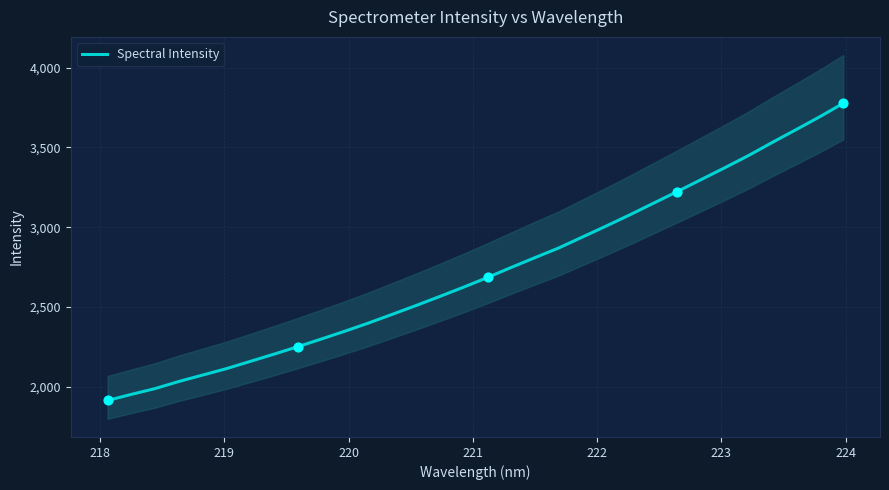

What is the maximum value for Spectral Intensity?

3775.8